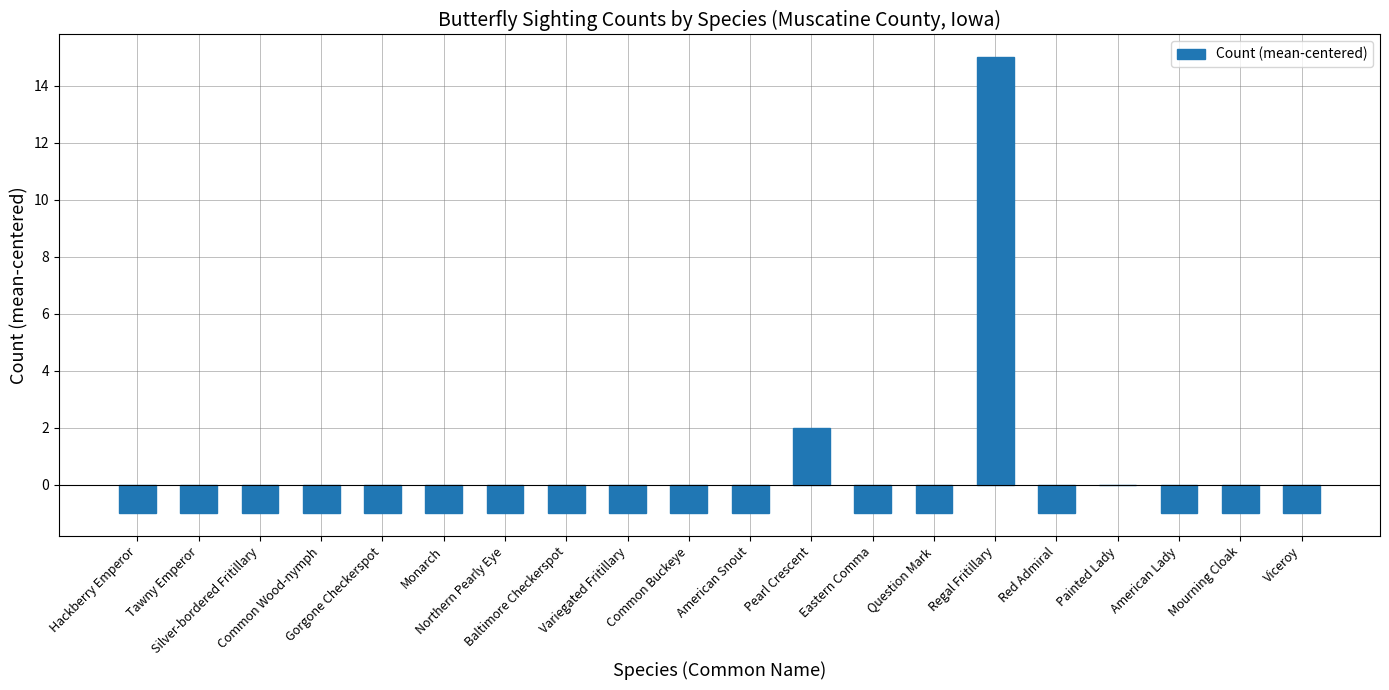

What is the greatest value displayed?

15